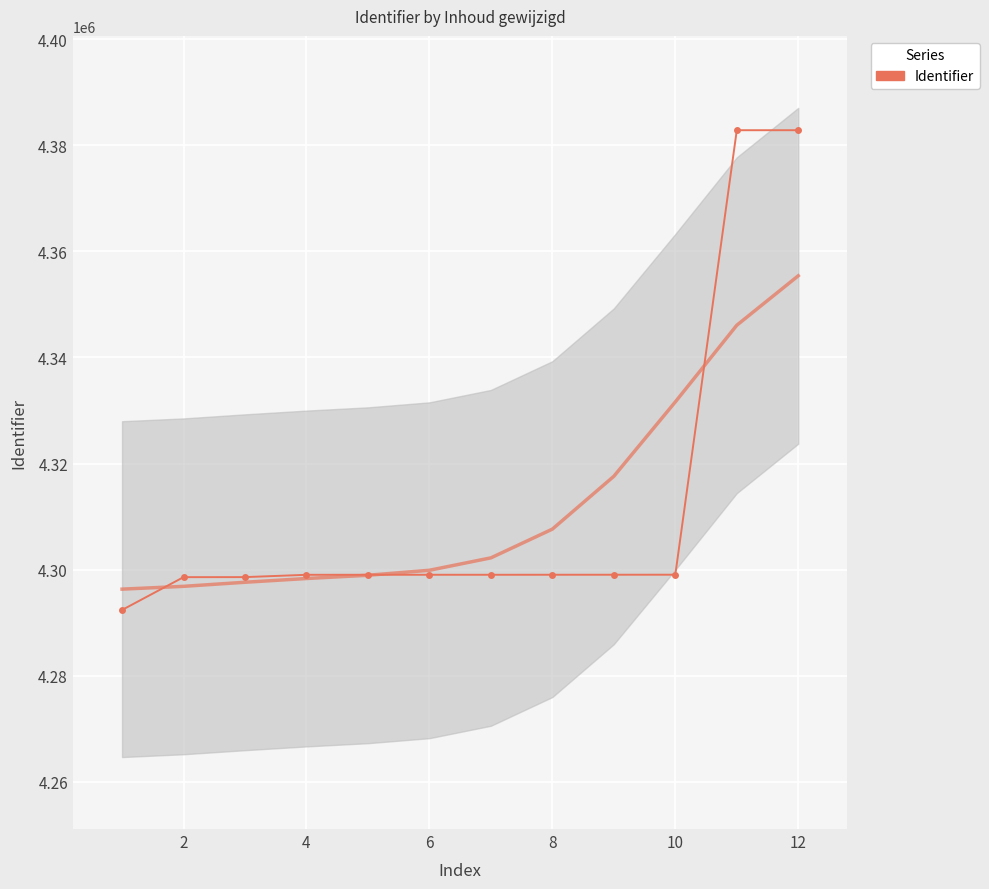

How many interior local valleys (lower than both neighbors) does the data have?

1